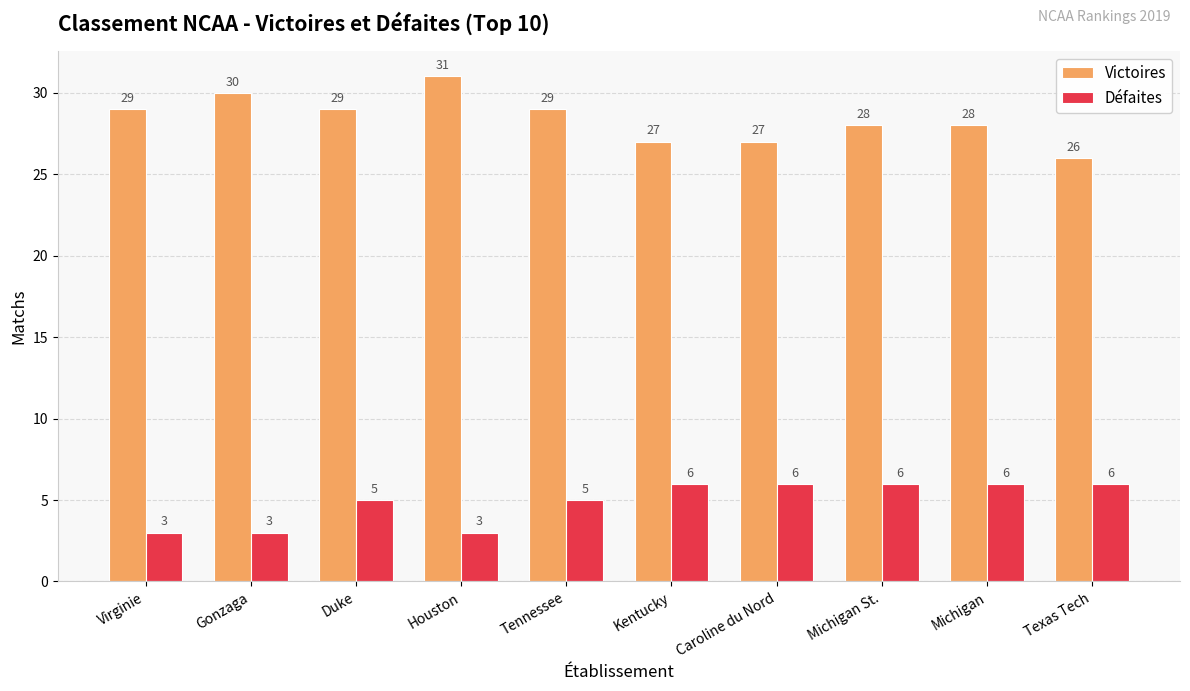

How many categories are shown in the chart?

10